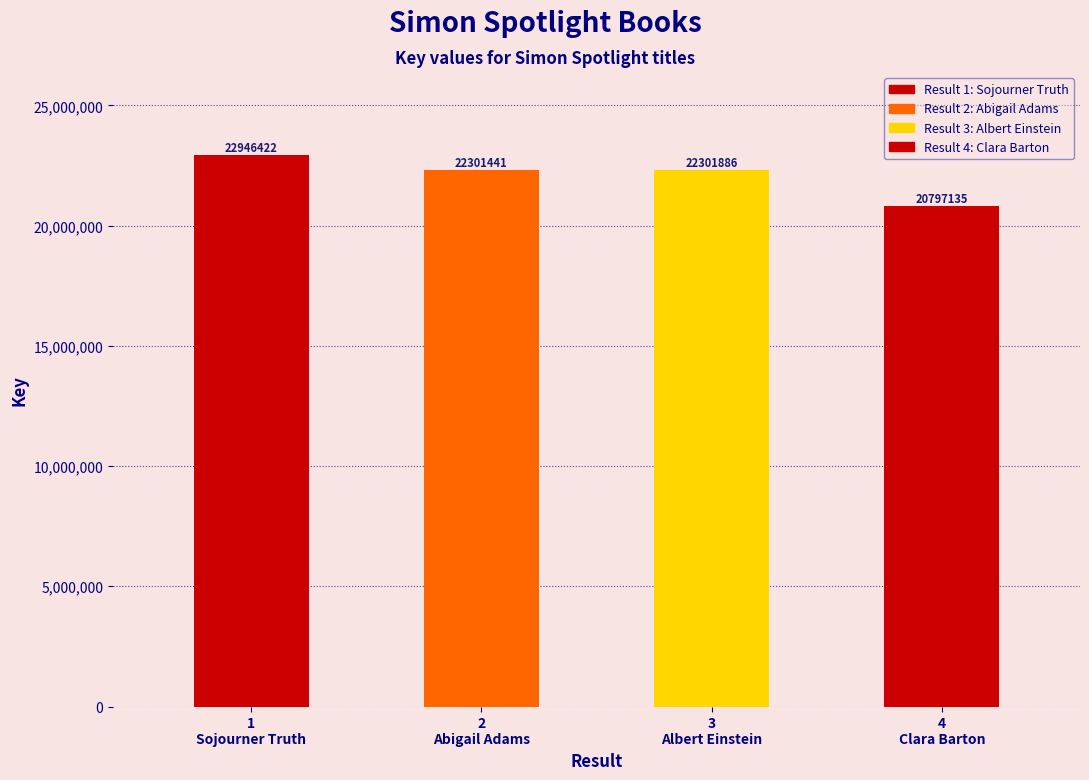

Reading left to right, list all the values displayed in this chart.

22946422	22301441	22301886	20797135